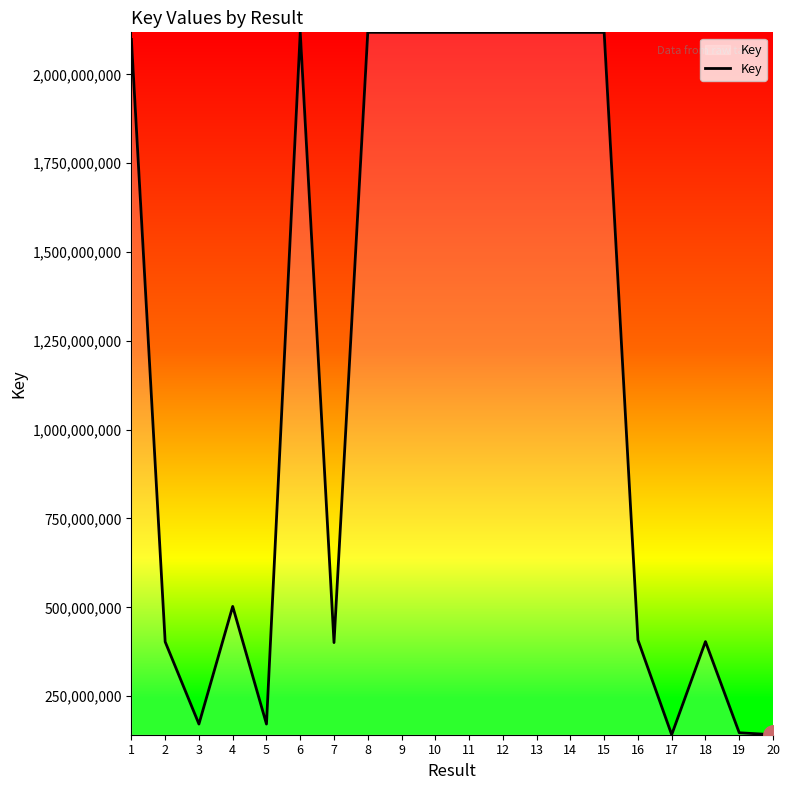

Is it true that the value at 8 is 1183193650?

False